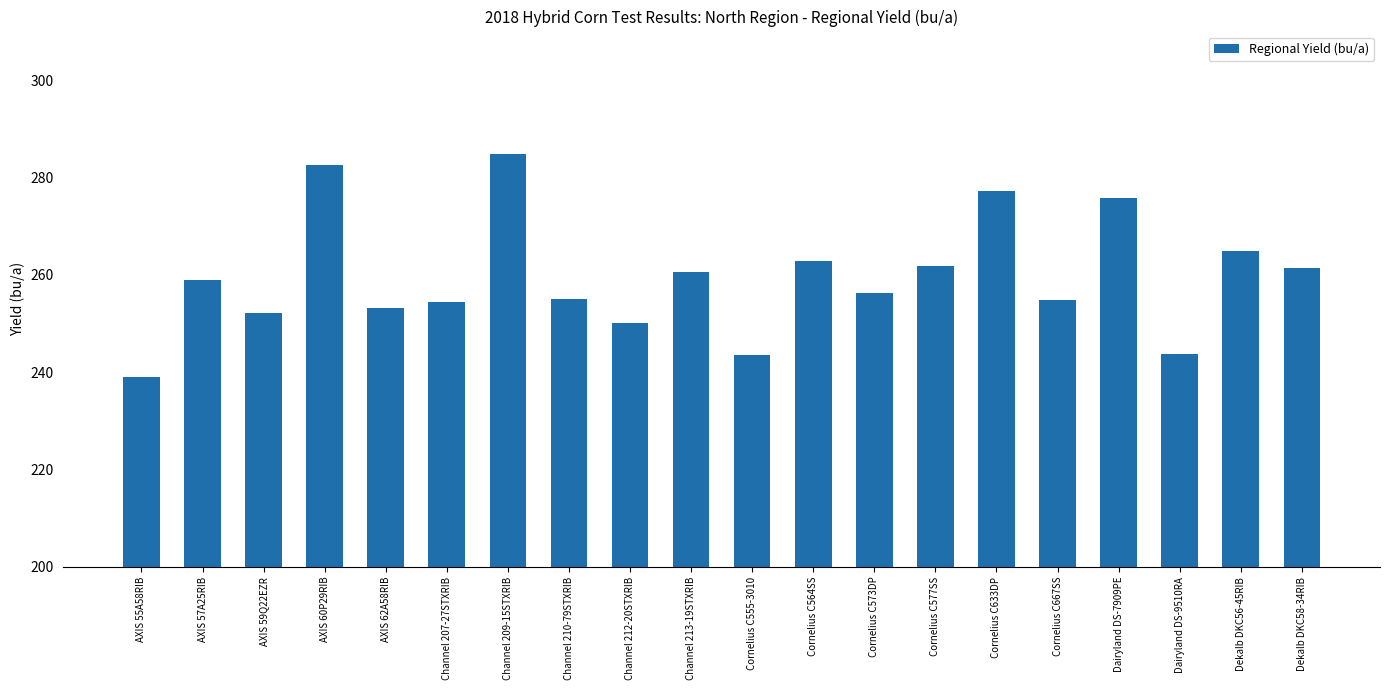

Is it true that the value at Channel 213-19STXRIB is 260.7?

True